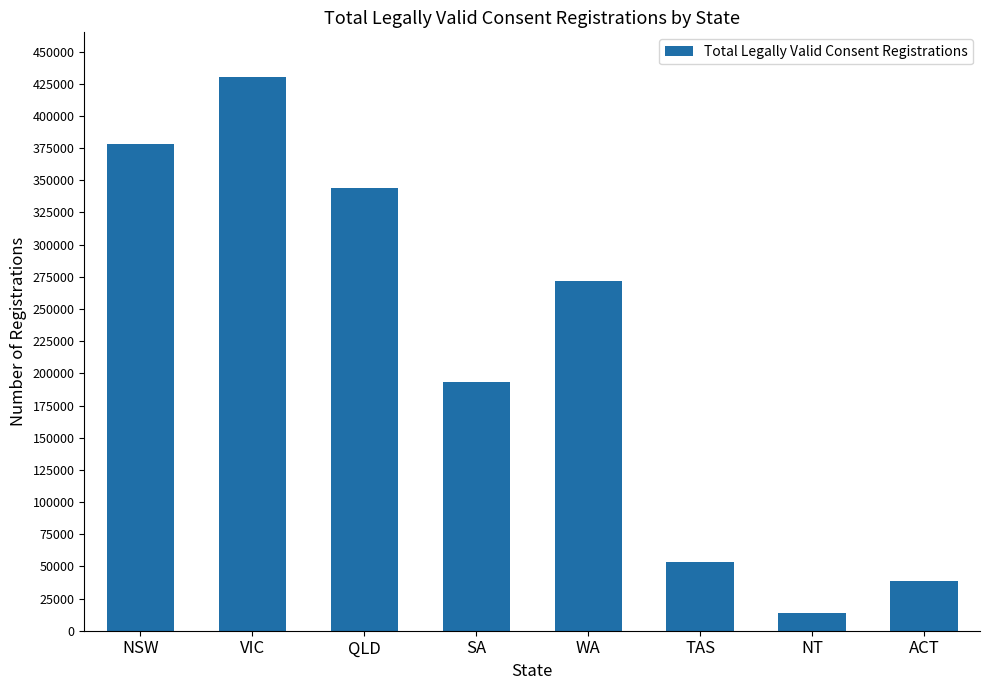

What is the label of the 6th bar from the right?

QLD